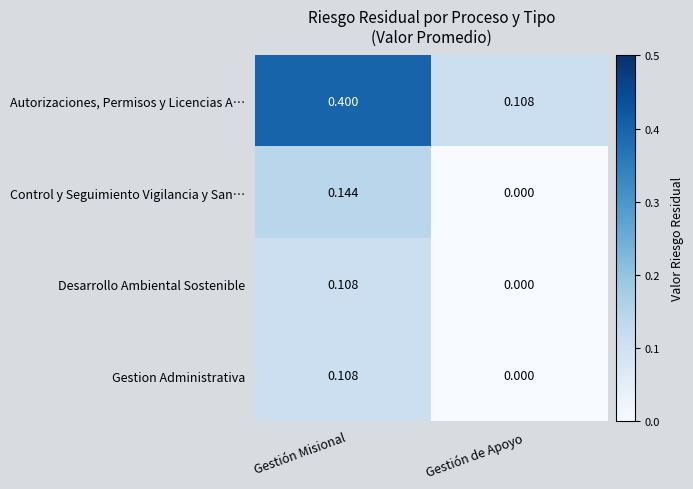

Between Gestión Misional and Gestión de Apoyo, which series saw the biggest shift?

Autorizaciones, Permisos y Licencias A…